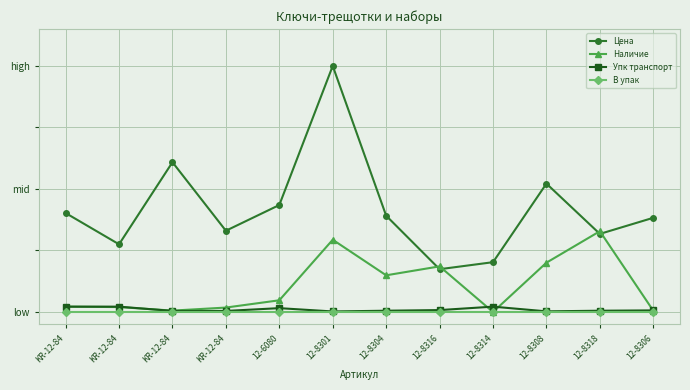

Which series changed the most between KR-12-84 and 12-8306?

Цена